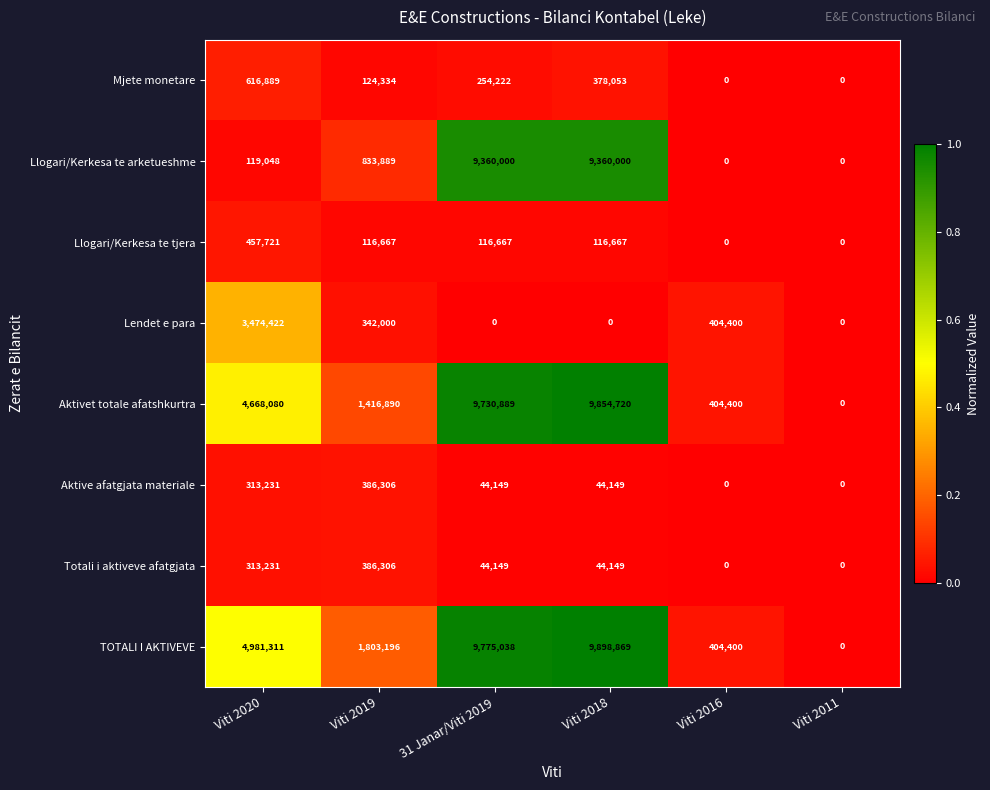

At which label does Aktive afatgjata materiale first exceed 44149?

Viti 2020